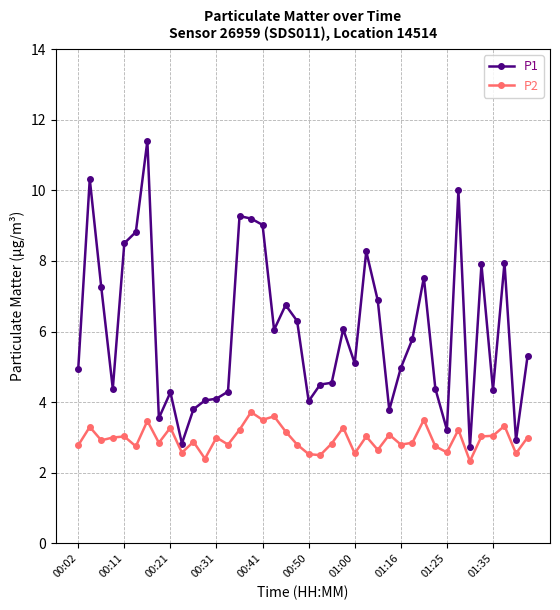

How many lines are shown in the chart?

2